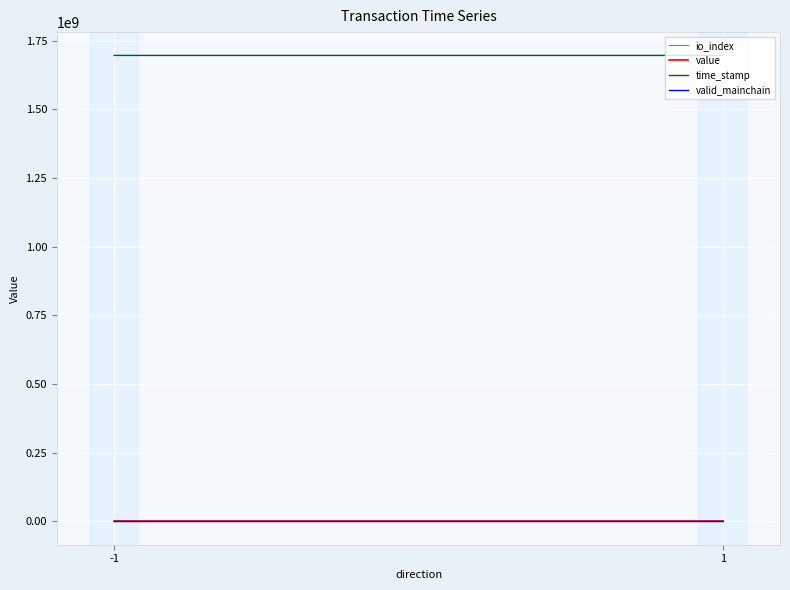

Which series has the largest range (max minus min)?

time_stamp